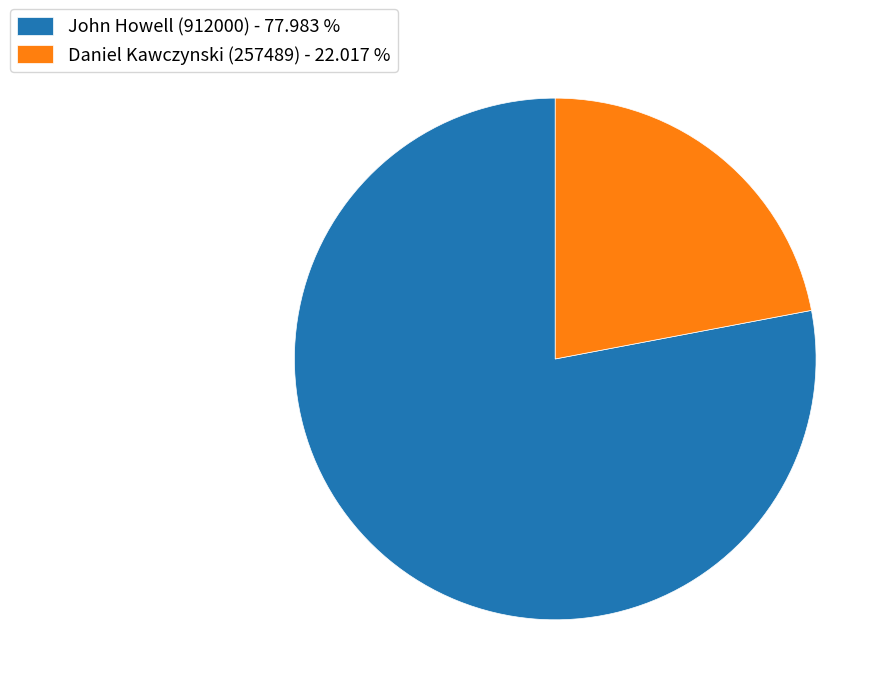

Is John Howell (912000) - 77.983 % the majority of the pie?

Yes